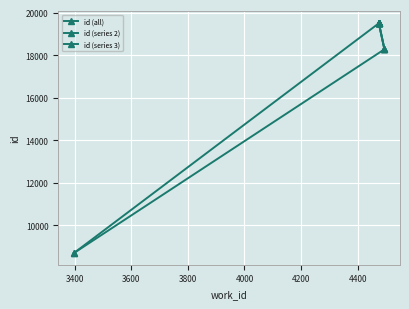

How many values exceed 19505?

4